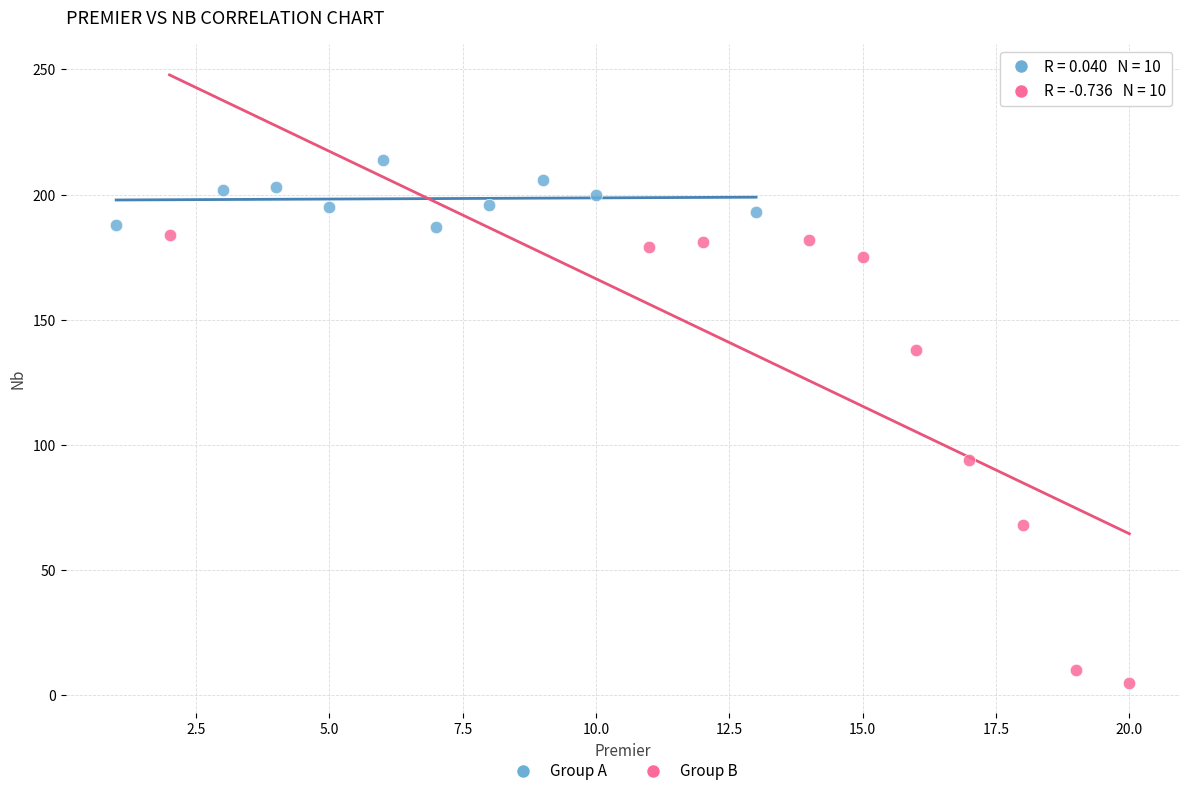

Which series contains the lowest Y value?

Group B